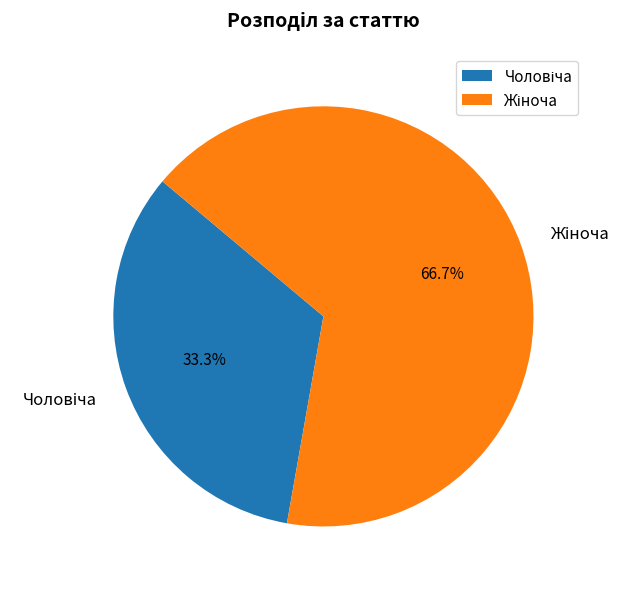

Does any single category account for the majority?

Yes